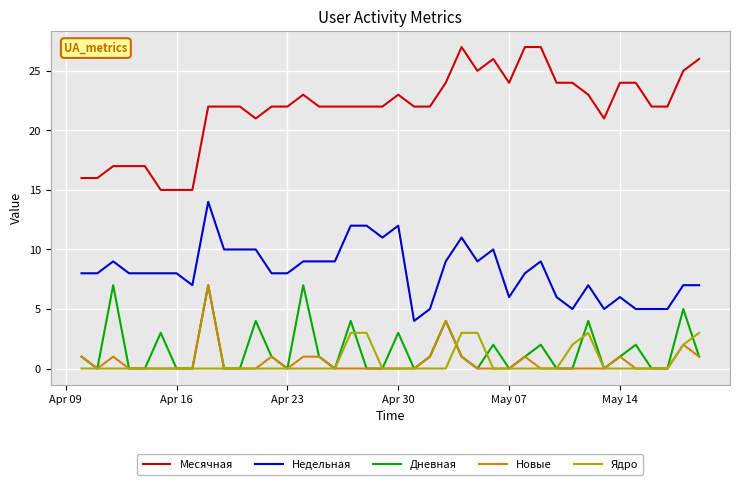

What are all the series names shown in the legend?

Месячная, Недельная, Дневная, Новые, Ядро